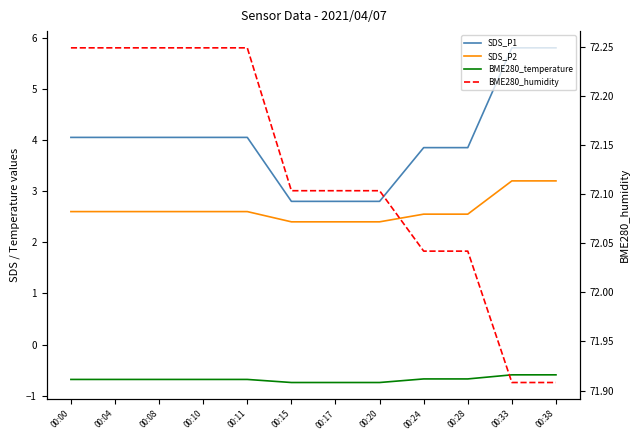

List the series in order of their peak value, lowest first.

BME280_temperature, SDS_P2, SDS_P1, BME280_humidity